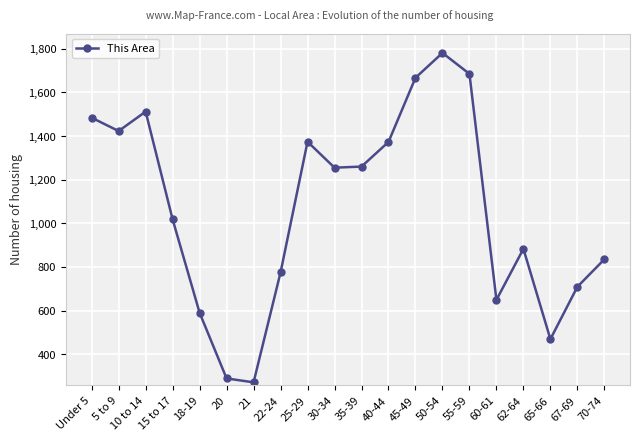

Where is the first local maximum?

10 to 14